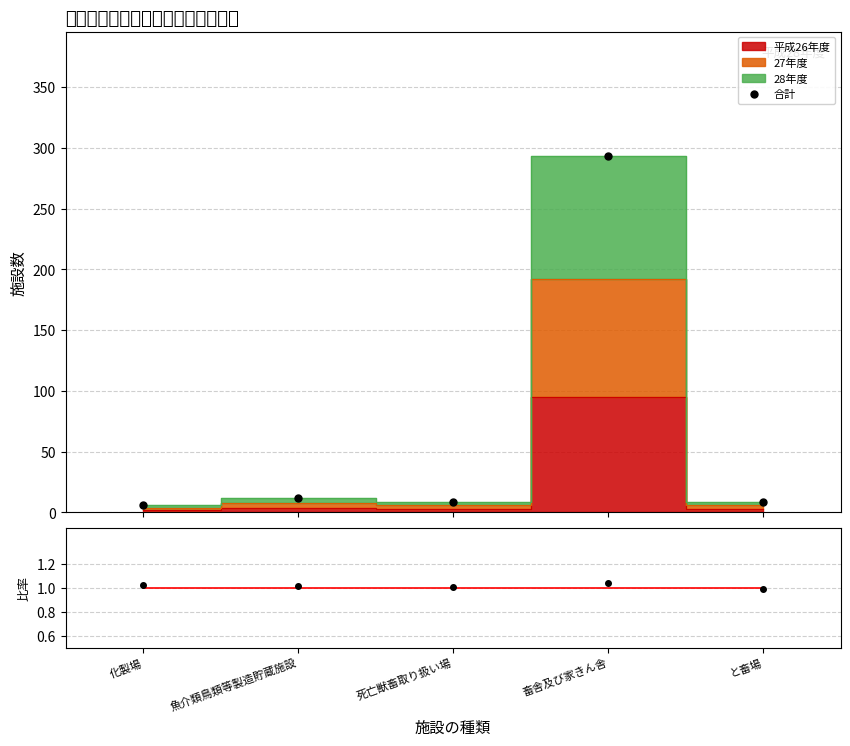

What is the label of the 4th point from the left?

畜舎及び家きん舎